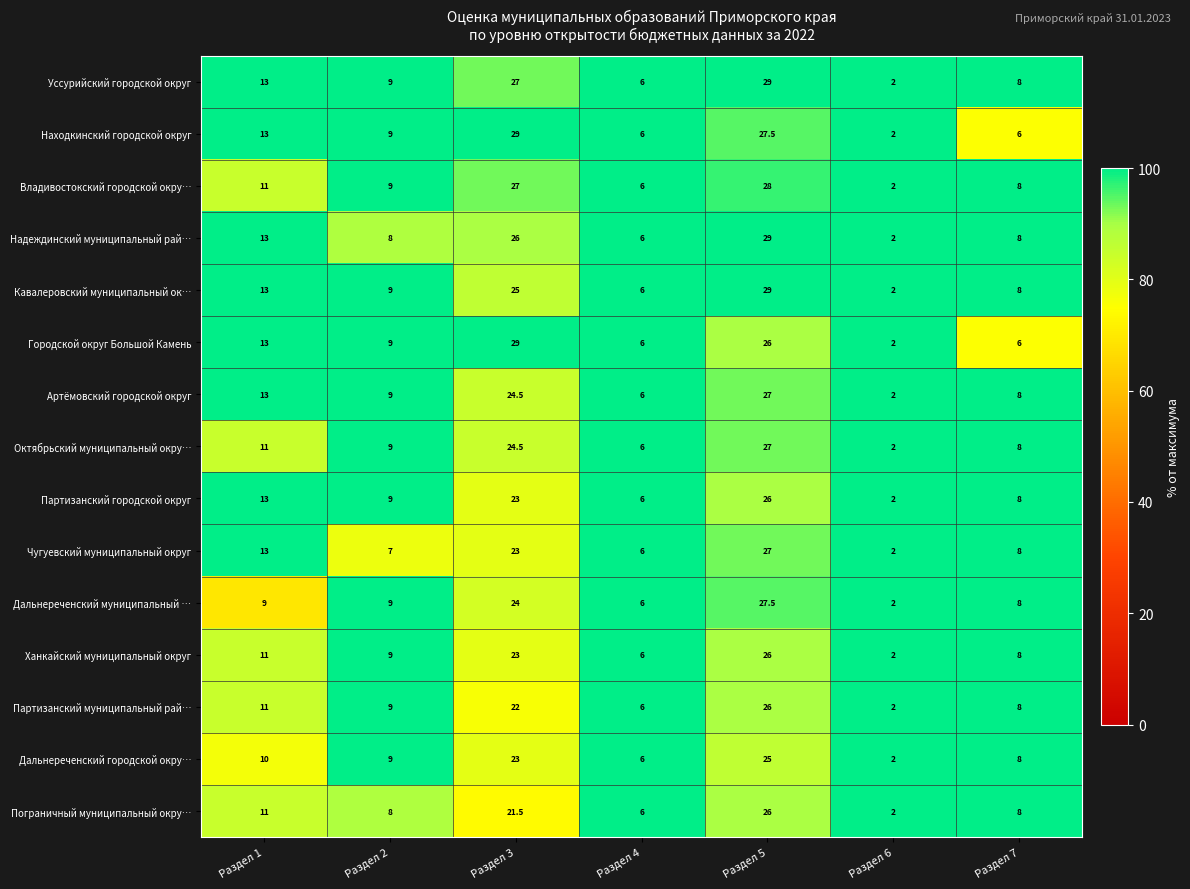

What is the smallest value displayed?

2.0